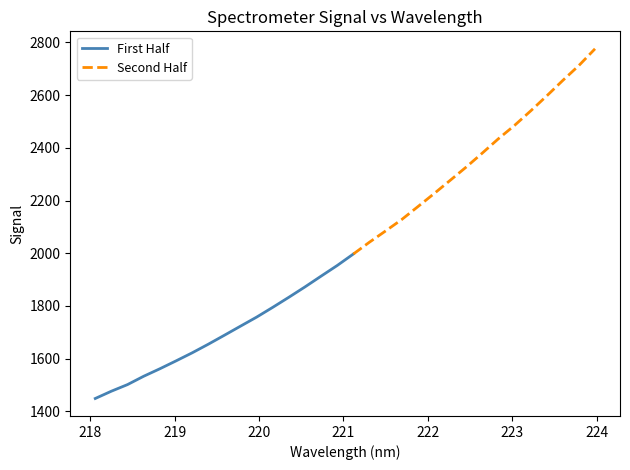

What is the value of the 9th point from the left?

1688.7